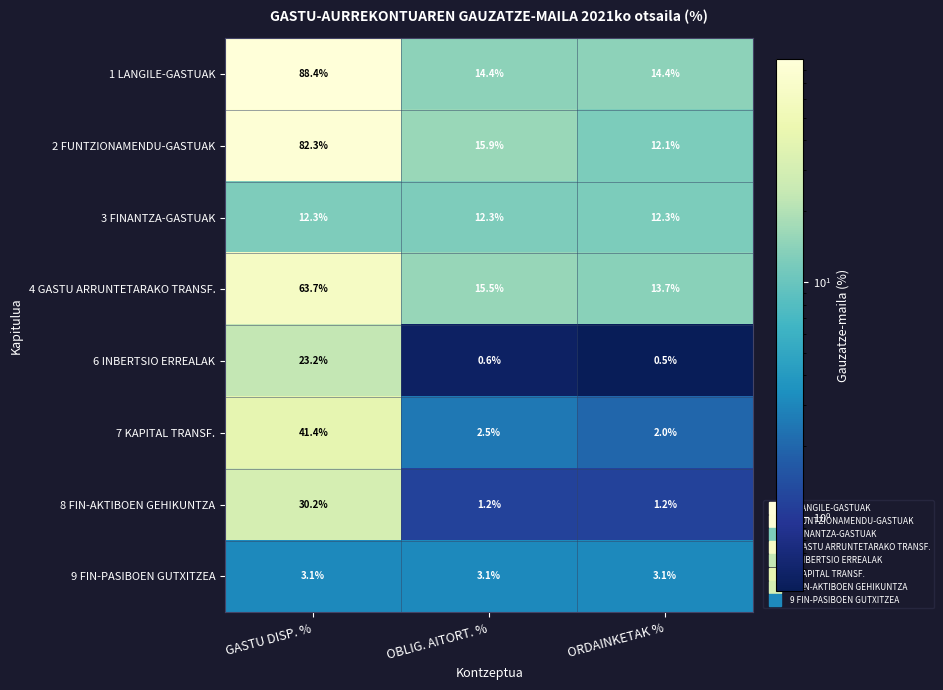

Which series has the largest total across all categories?

1 LANGILE-GASTUAK